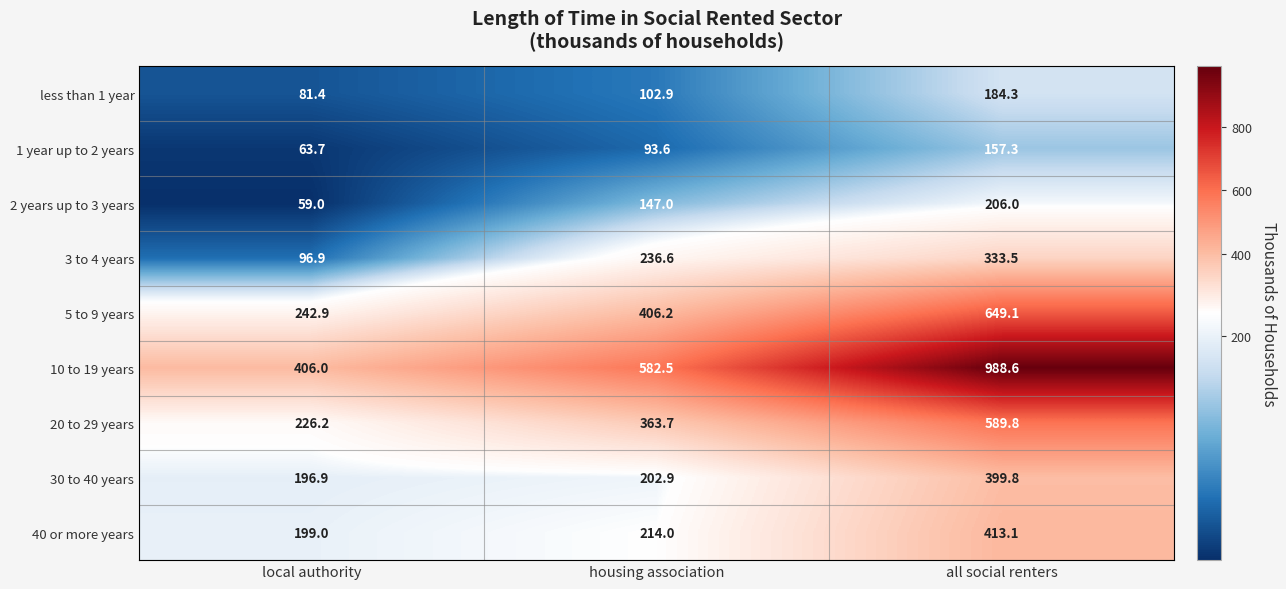

The value of 5 to 9 years at all social renters is 248.9. True or false?

False